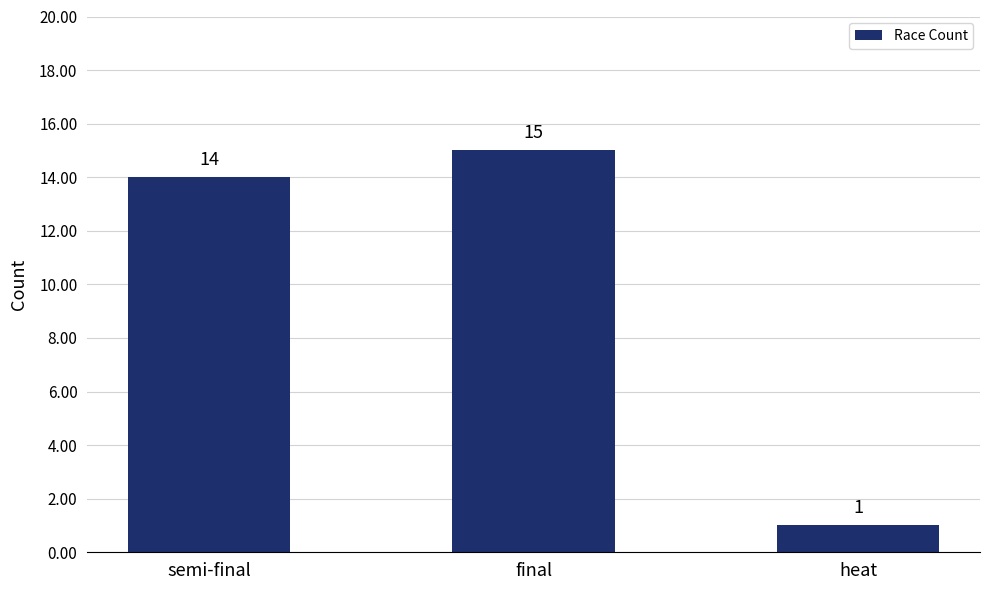

Reading right to left, list all the values displayed in this chart.

heat=1	final=15	semi-final=14